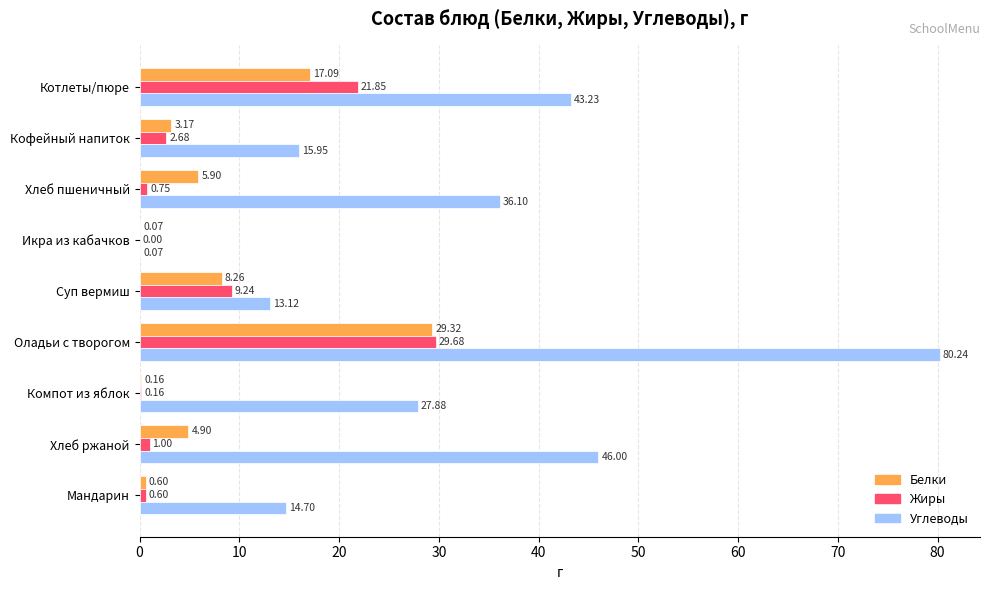

At which category is the sum across all series the highest?

Оладьи с творогом